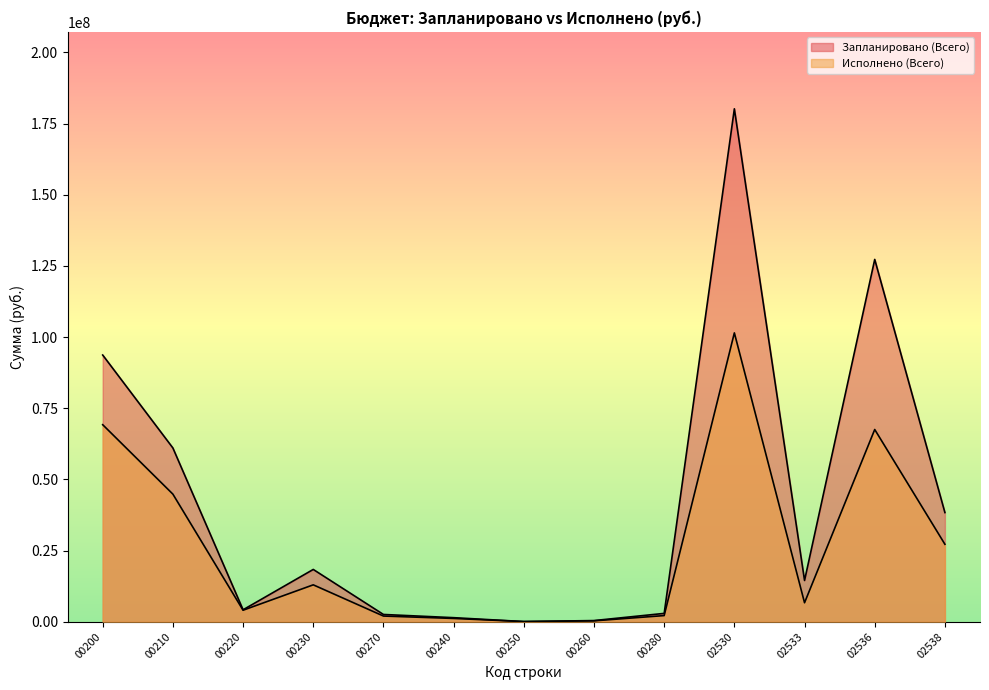

What is the difference between the second highest and minimum values in the Запланировано (Всего) series?

127215106.9